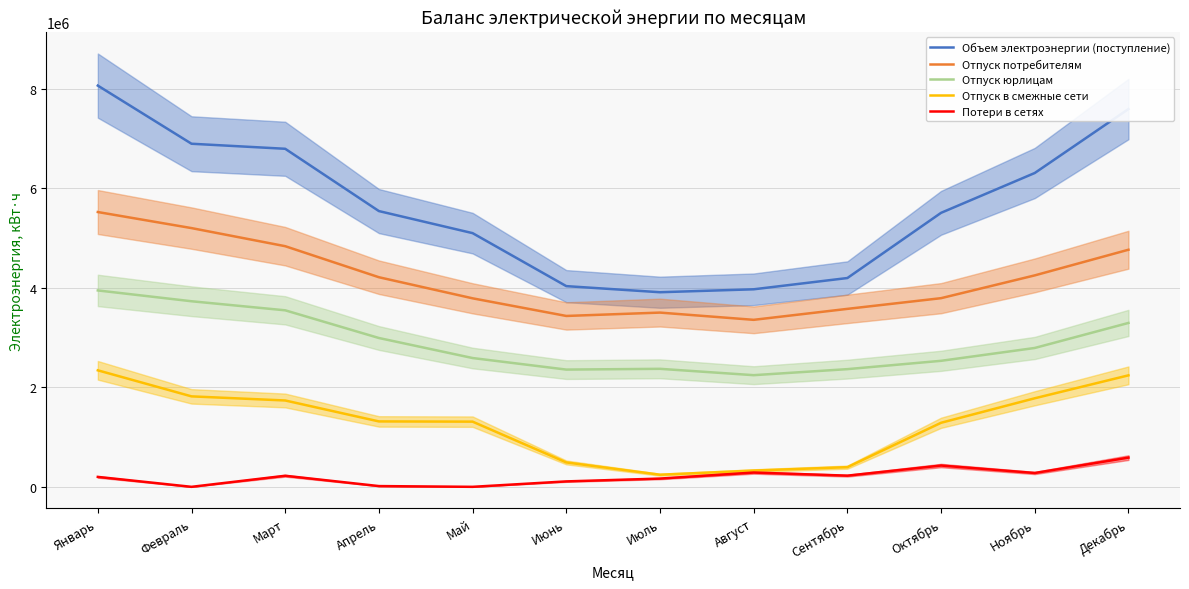

Which label corresponds to the smallest value in the chart?

Февраль